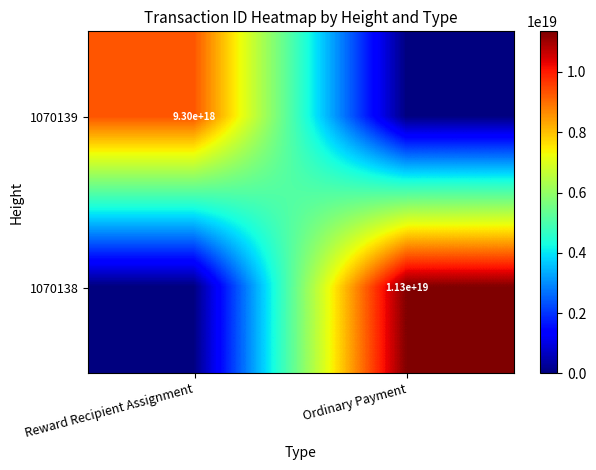

What is the total value across all series at Ordinary Payment?

11348930034409385984